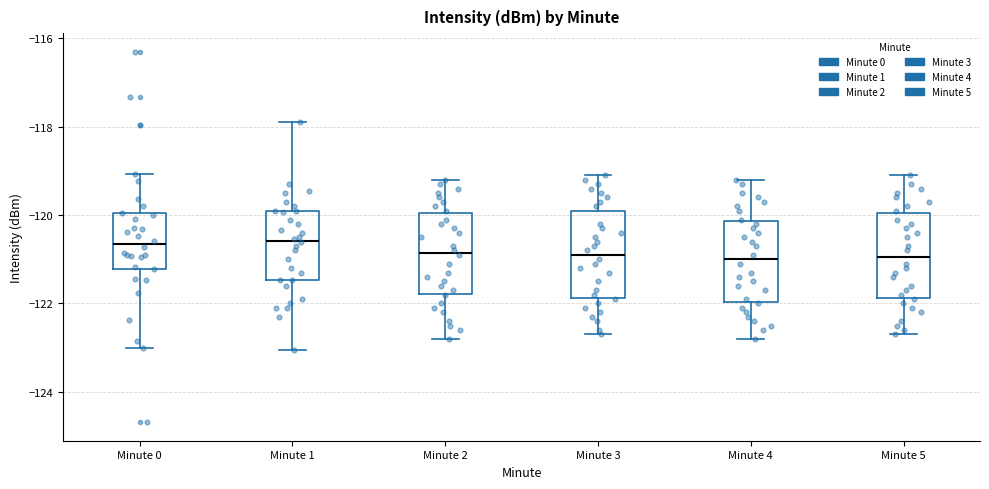

Reading left to right, read every box against the y-axis: the position of its median line, the range the box covers, and the ends of its whiskers. The values are not printed on the chart, so give them approximately, as read against the axis.

Minute 0: median -120.6, box -121.2 to -120.0, whiskers -123.0 to -119.0
Minute 1: median -120.6, box -121.4 to -120.0, whiskers -123.0 to -117.8
Minute 2: median -120.8, box -121.8 to -120.0, whiskers -122.8 to -119.2
Minute 3: median -120.8, box -121.8 to -119.8, whiskers -122.6 to -119.0
Minute 4: median -121.0, box -122.0 to -120.2, whiskers -122.8 to -119.2
Minute 5: median -121.0, box -121.8 to -120.0, whiskers -122.6 to -119.0